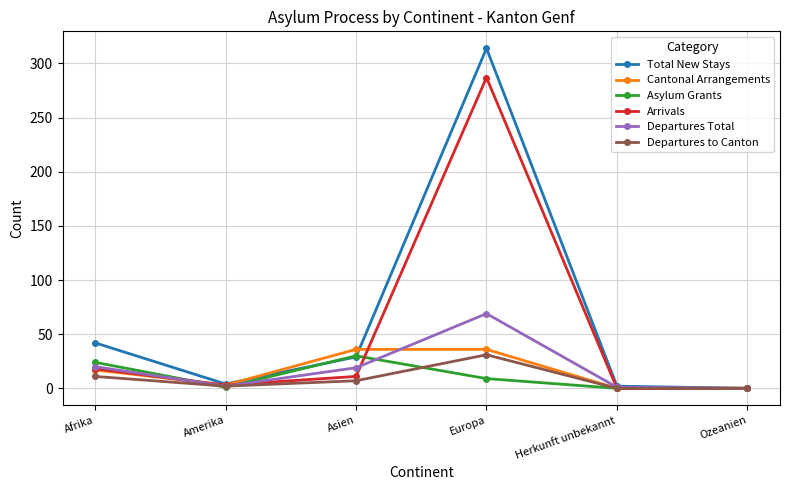

How many interior local peaks does the Total New Stays series have?

1